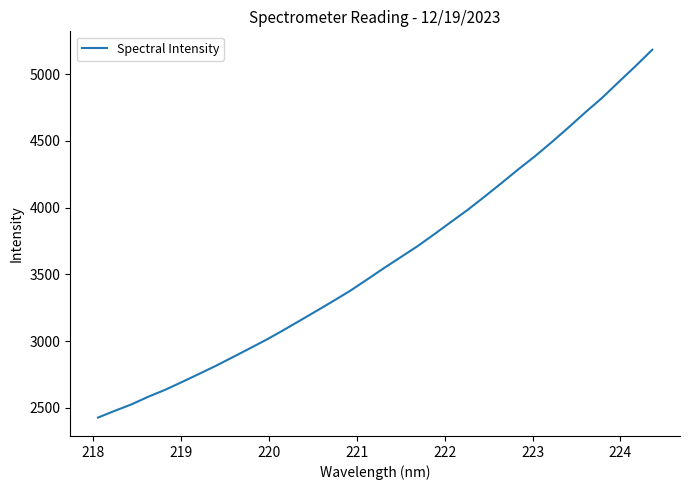

What is the sum of all values?

122651.1